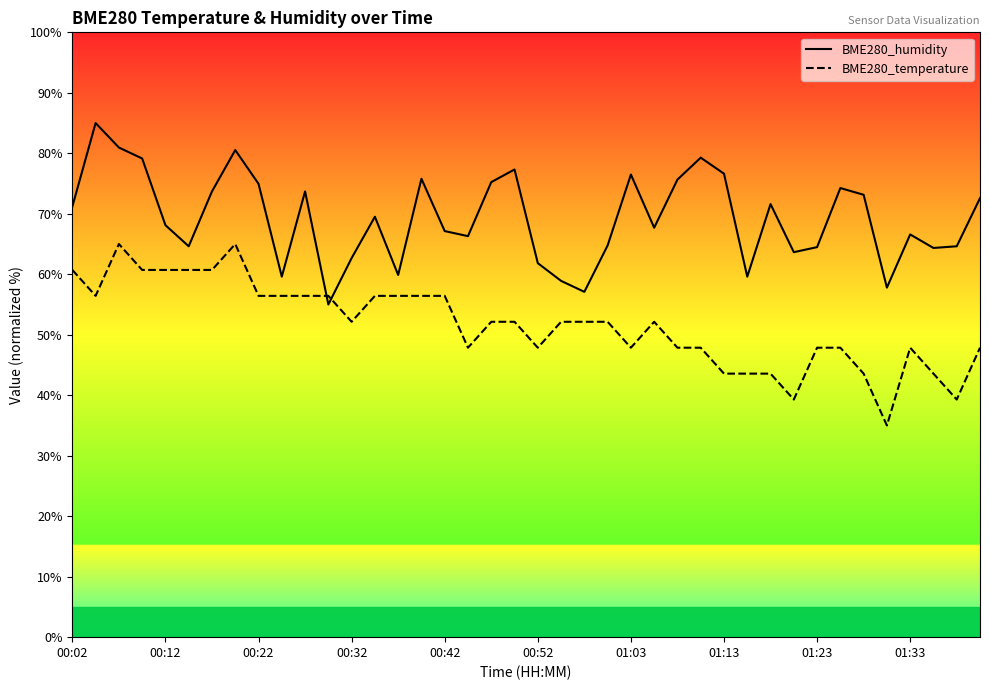

Rank the series at 30 from lowest to highest value.

BME280_temperature, BME280_humidity